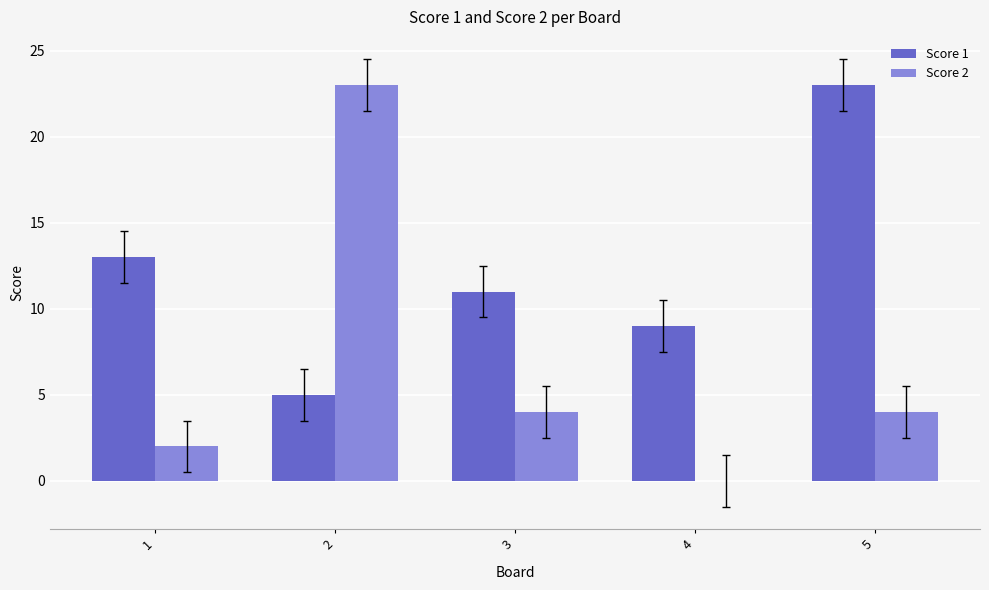

Does the chart contain stacked bars?

No